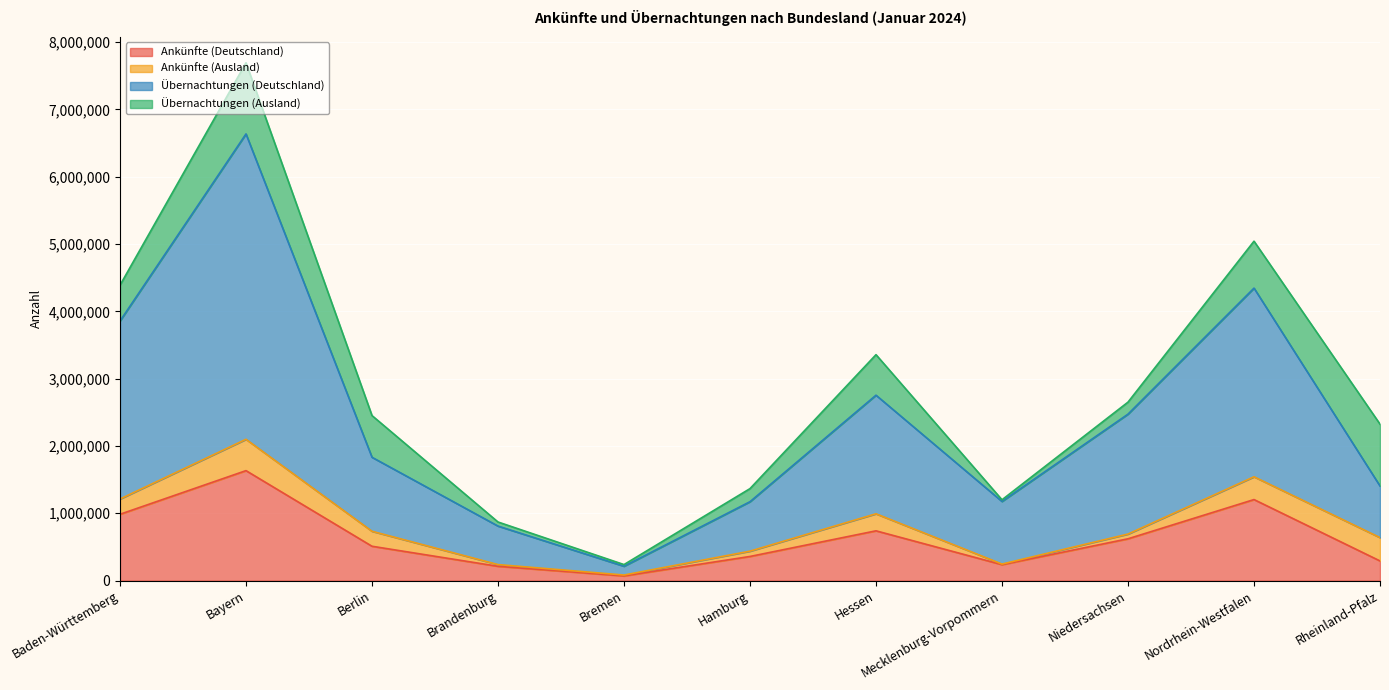

True or false: Ankünfte (Deutschland) has a value of 463385 at Baden-Württemberg.

False